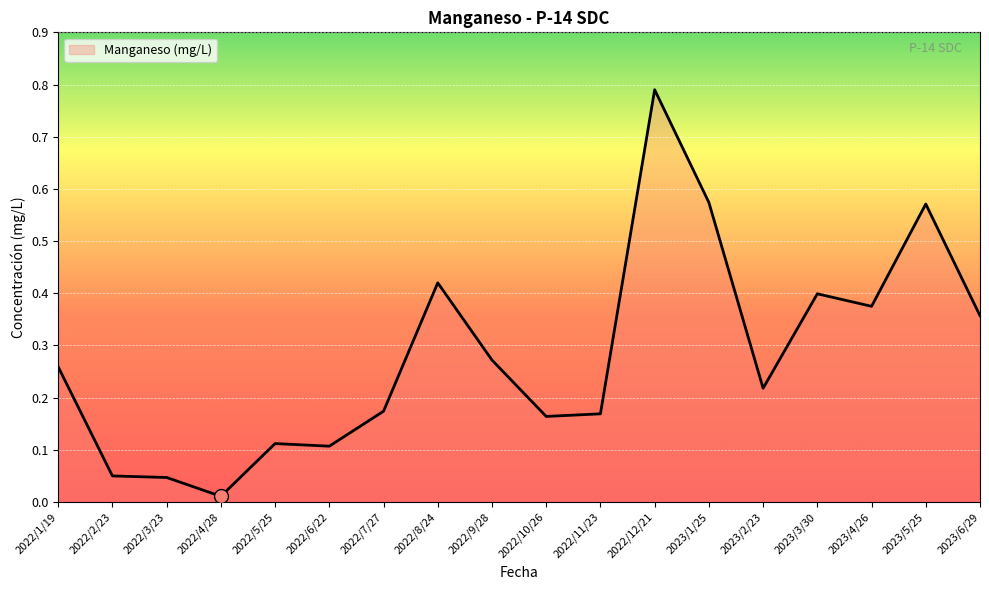

Between 2022/6/22 and 2022/1/19, which is larger?

2022/1/19